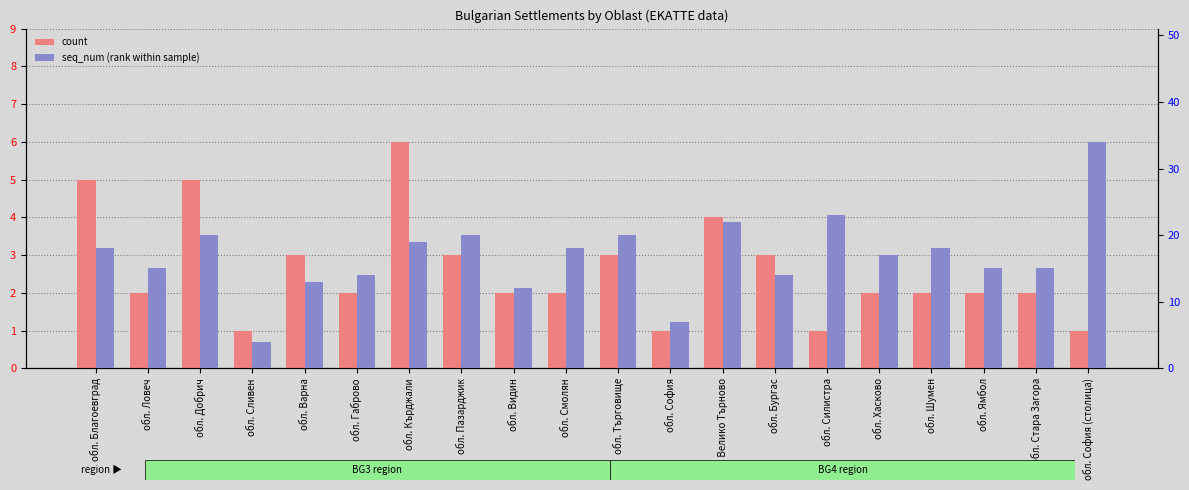

What is the approximate value of count at обл. Велико Търново?

4